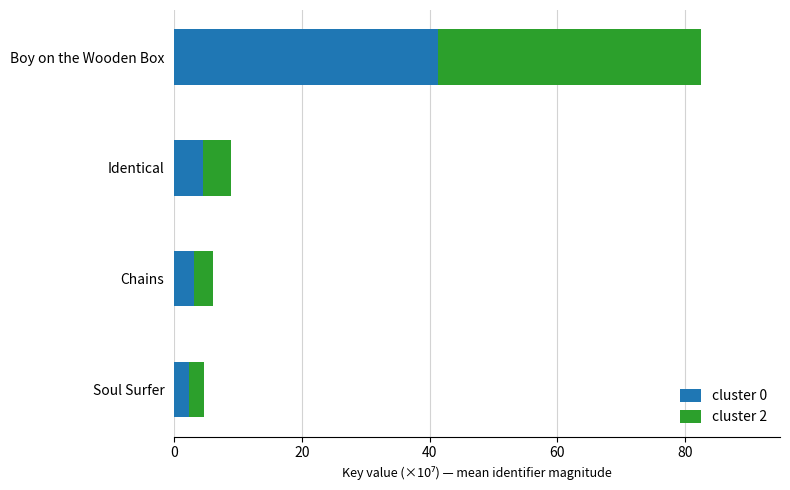

What is the total value across all series at Soul Surfer?

4.7